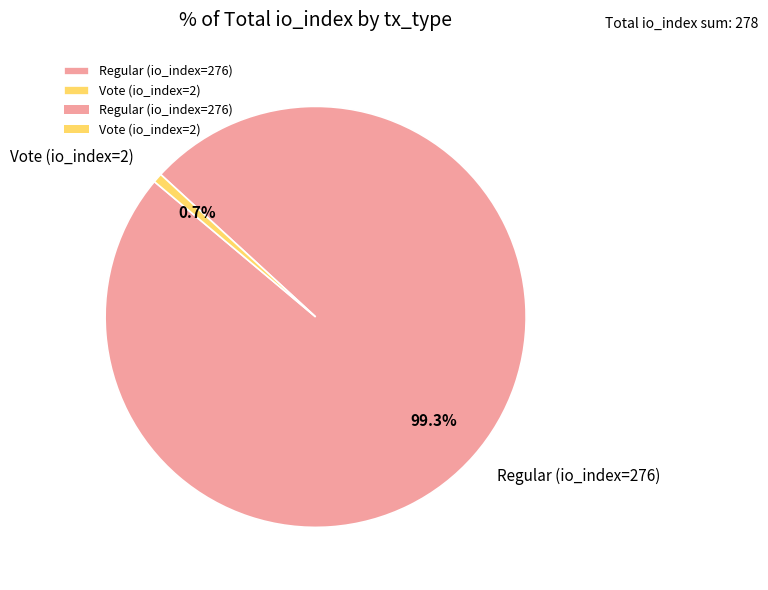

Which has a higher value, Vote (io_index=2) or Regular (io_index=276)?

Regular (io_index=276)